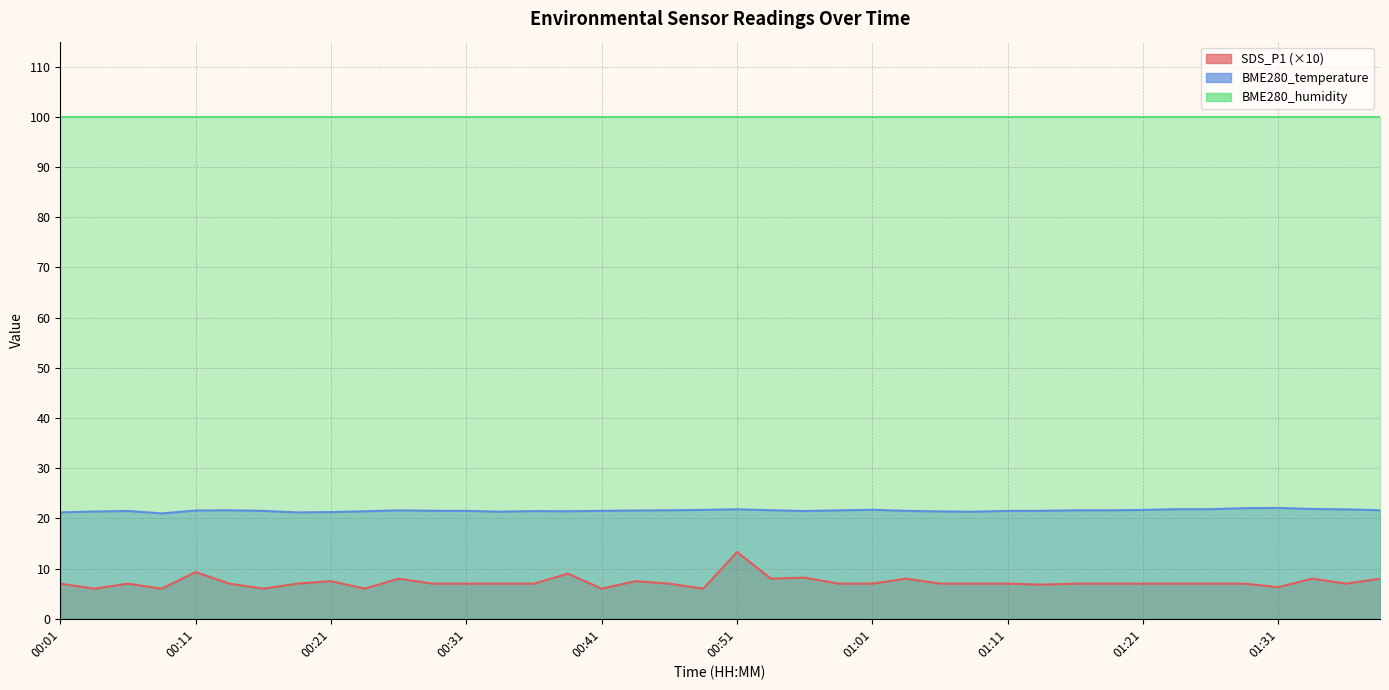

Where is the first local maximum for SDS_P1?

00:06